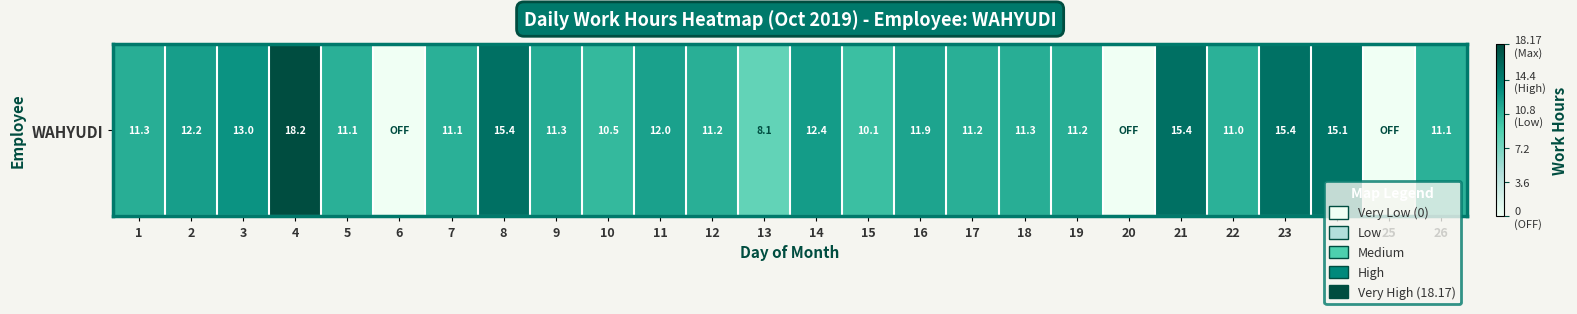

What is the change in value from 3 to 10?

-2.5